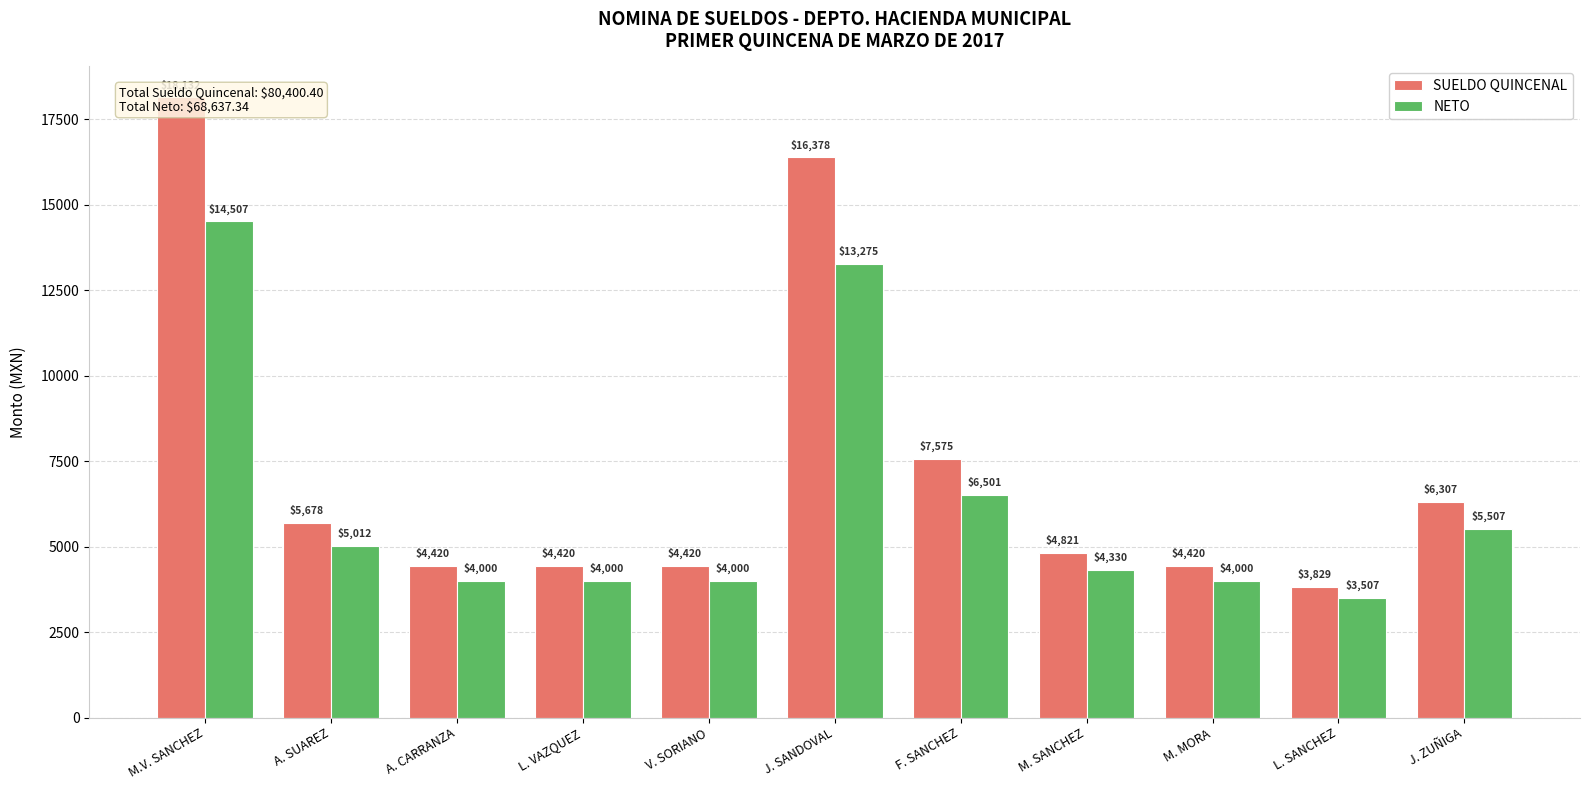

What is the label of the 9th bar from the right?

A. CARRANZA